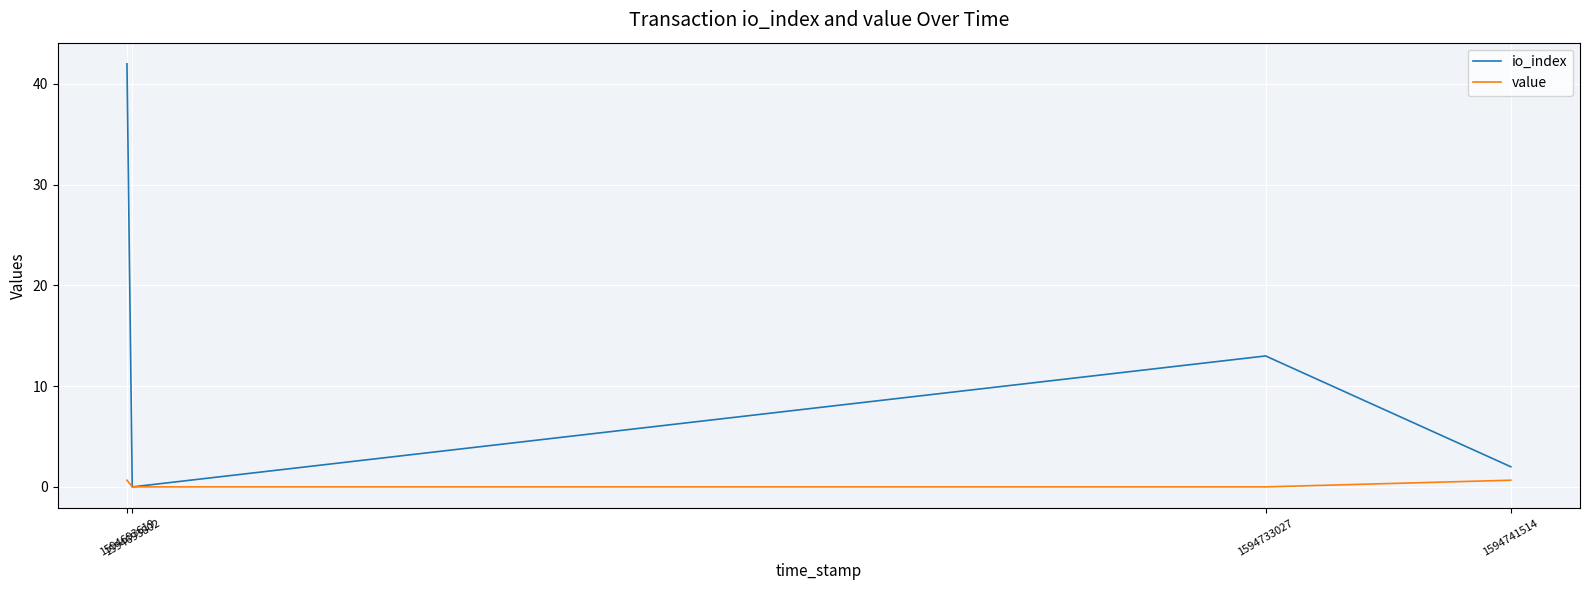

Which series has the widest spread of values?

io_index